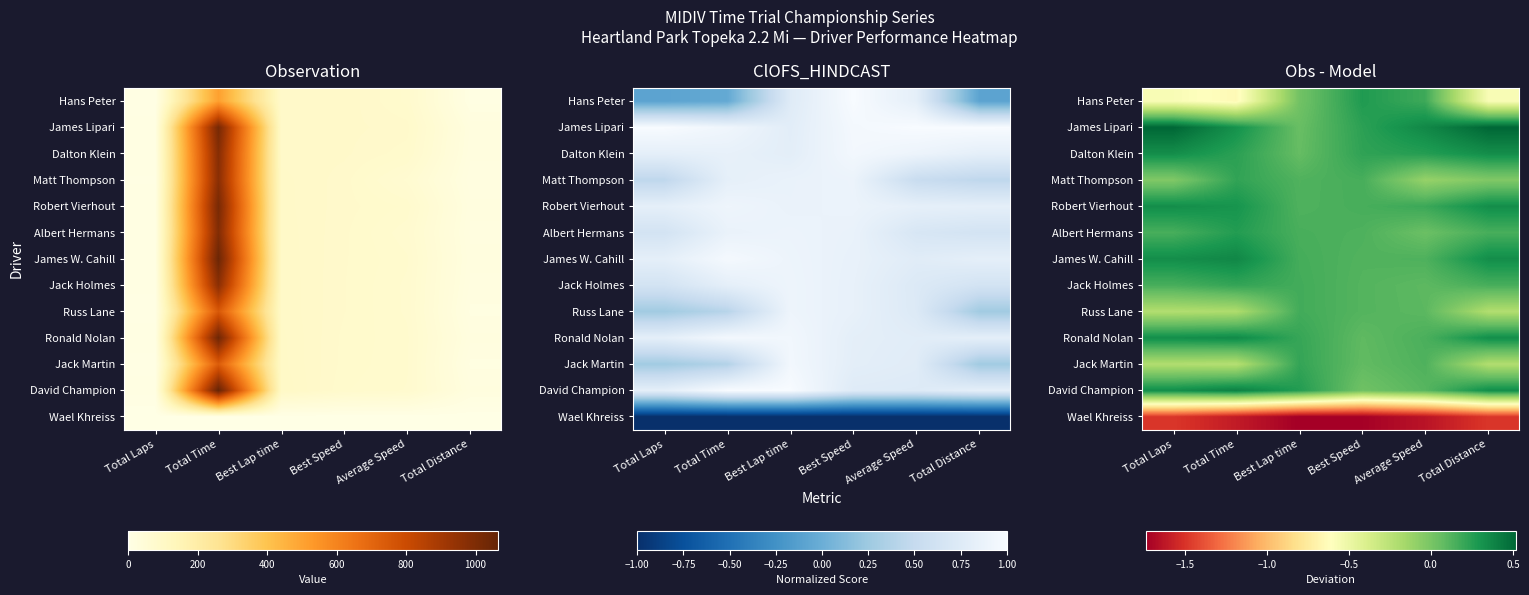

What value does the Wael Khreiss series have at Best Speed?

-1.7